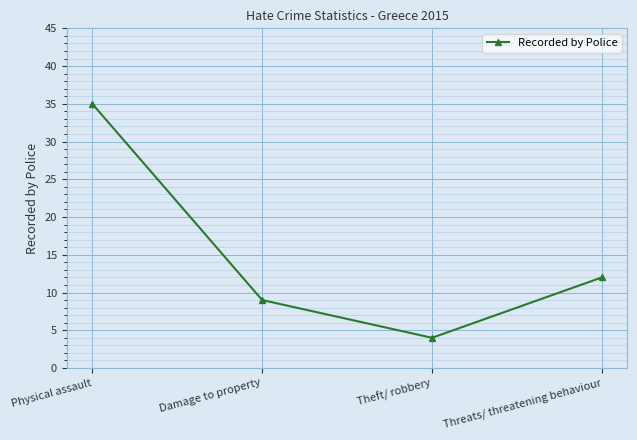

What is the greatest value displayed?

35